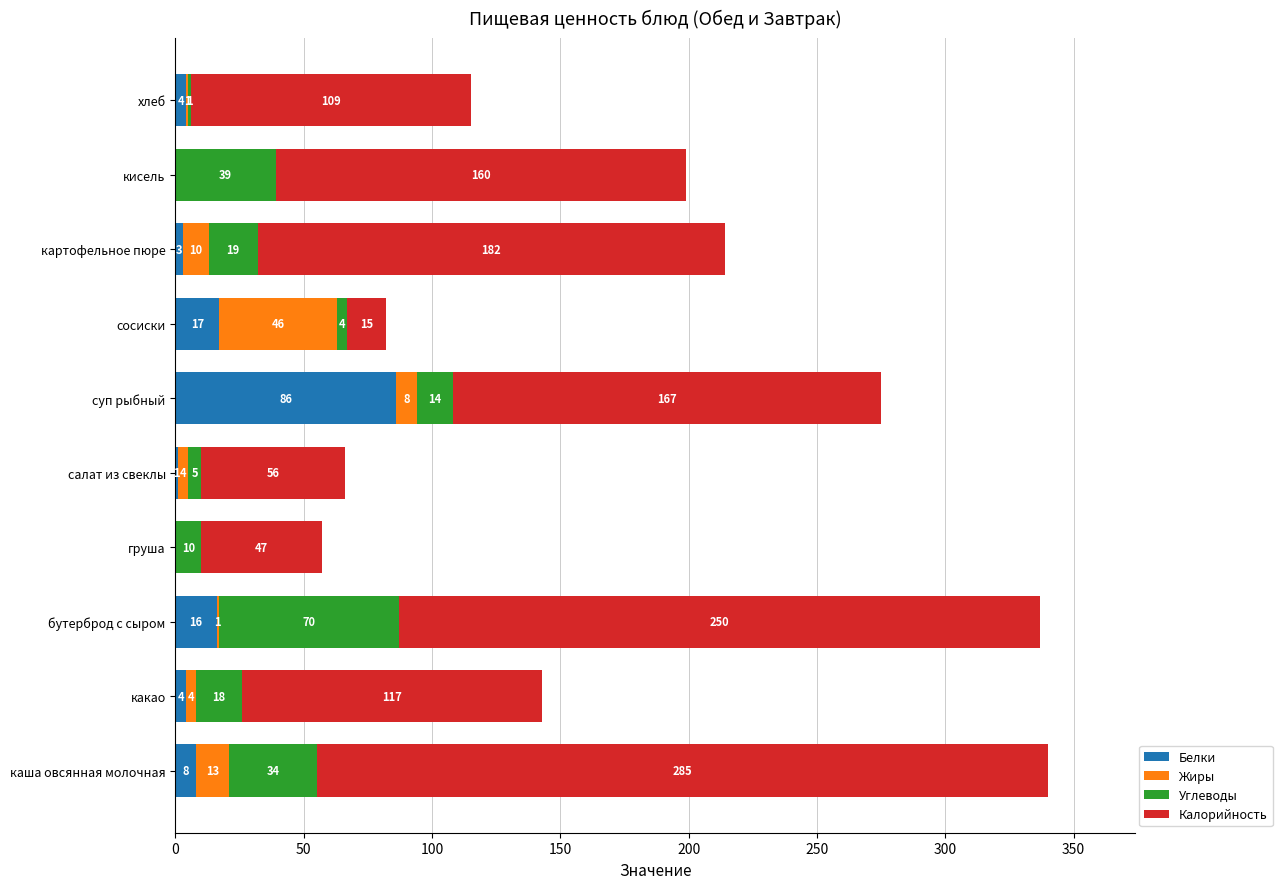

The value of Белки at хлеб is 4. True or false?

True